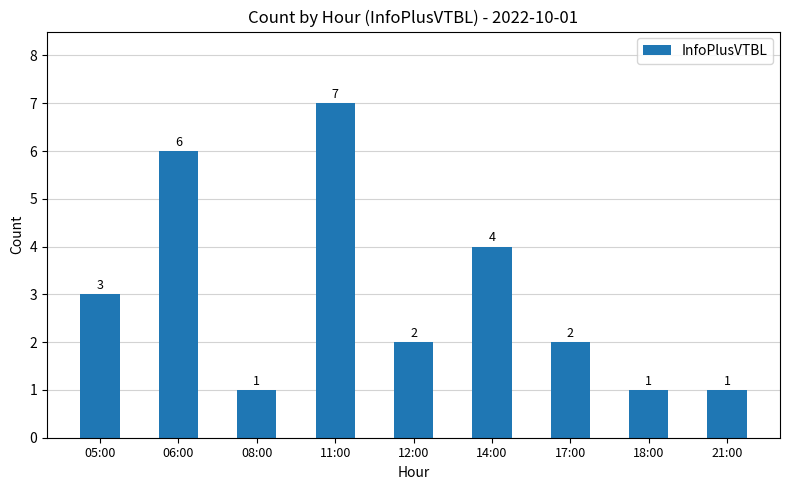

What is the difference between the maximum and minimum values?

6